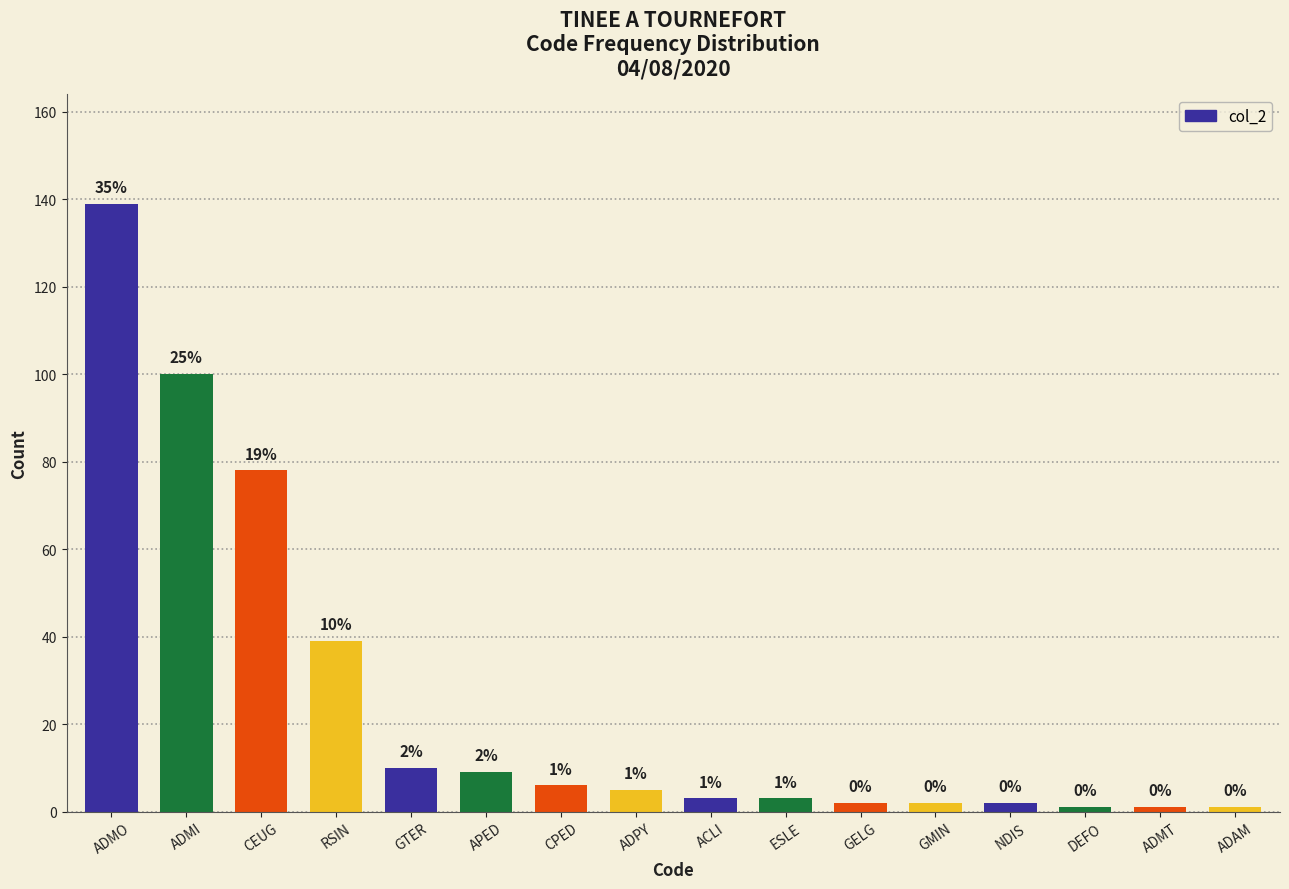

Between GMIN and NDIS, which is larger?

GMIN